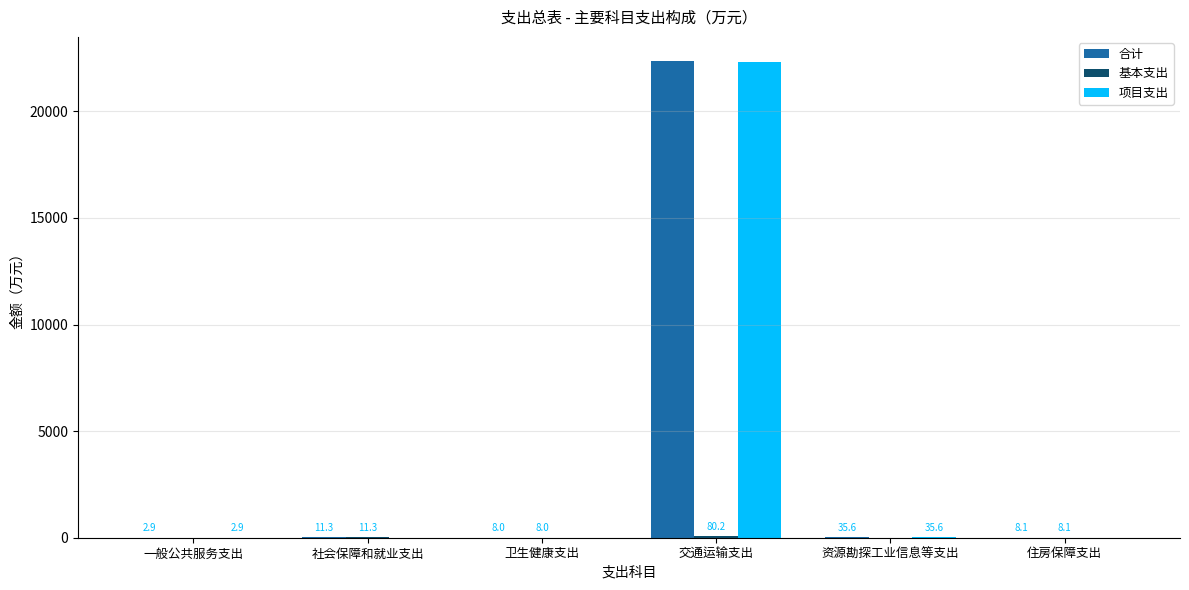

The value of 项目支出 at 交通运输支出 is 11708.7. True or false?

False